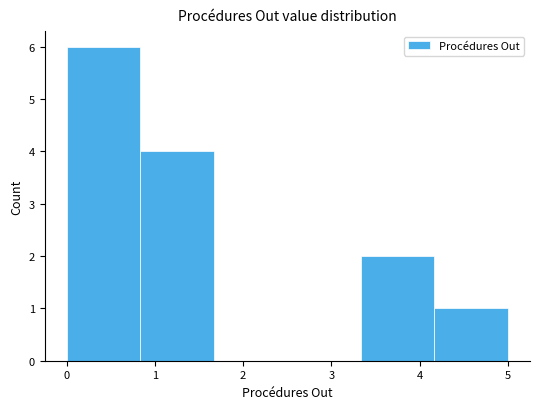

How tall is the bar that spans 0.8 to 1.7 on the x-axis? Neither the bar edges nor the heights are printed on the chart, so give them approximately, as read against the axes.

4